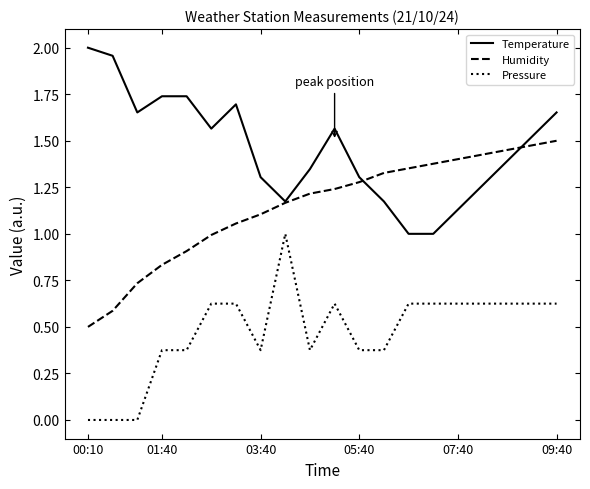

True or false: Temperature and Pressure intersect in this chart.

False